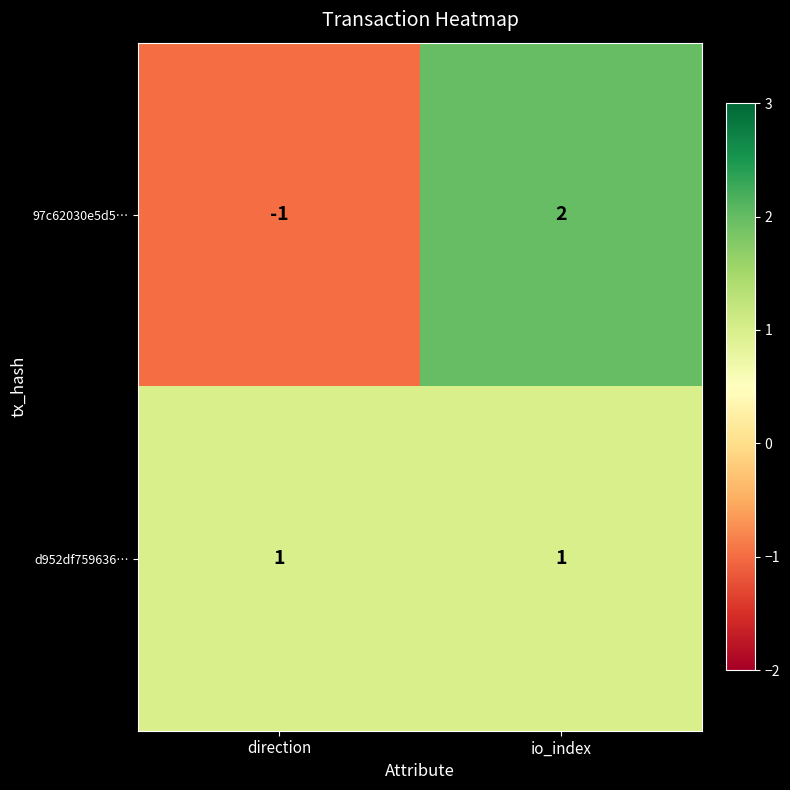

What is the difference between the highest and lowest values at io_index?

1